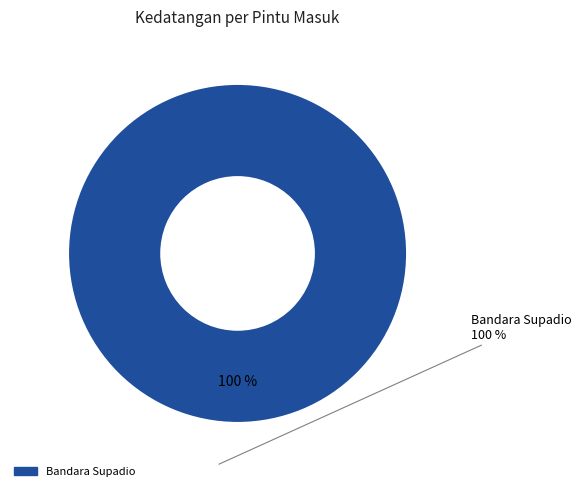

Is there a majority slice in this chart?

Yes